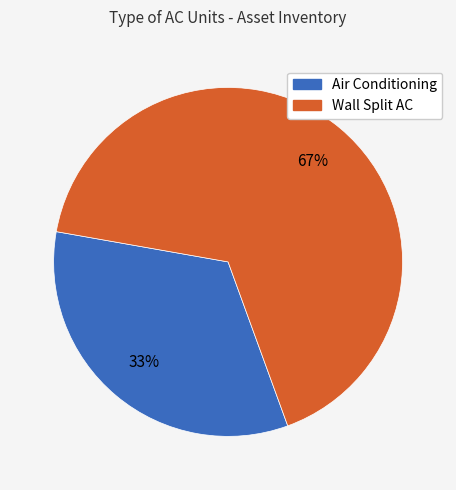

What percentage is the Air Conditioning slice, to the nearest percent?

33%